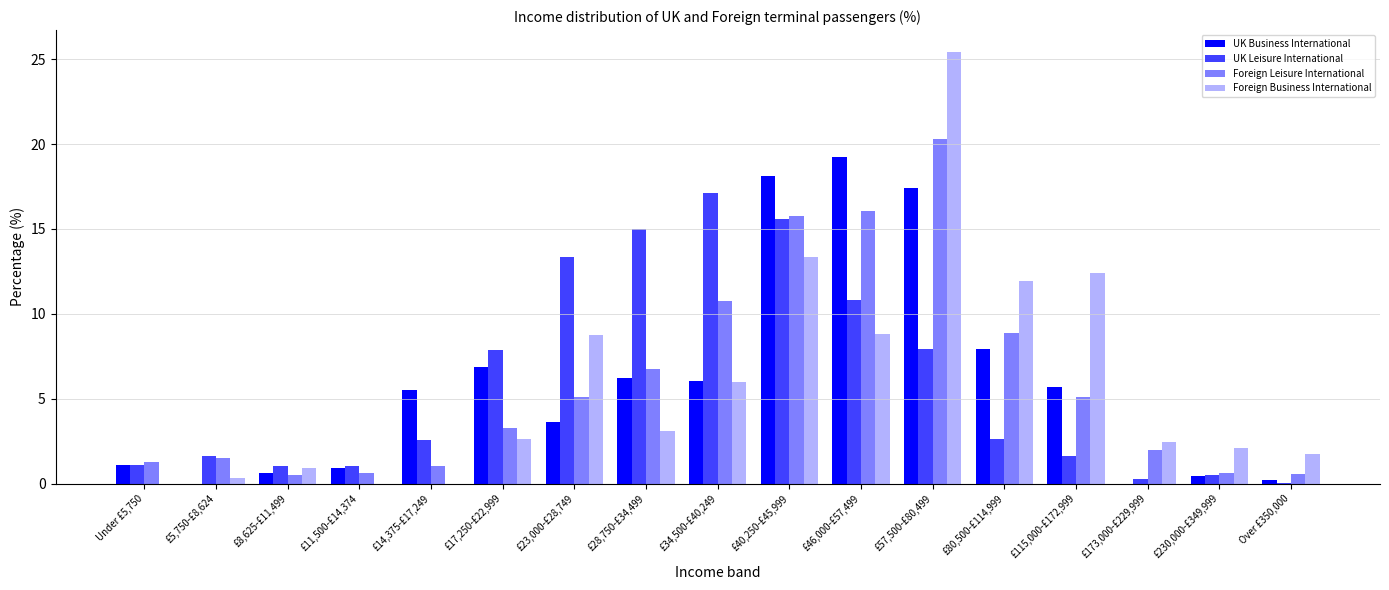

Which has a higher value, £46,000-£57,499 or £8,625-£11,499?

£46,000-£57,499